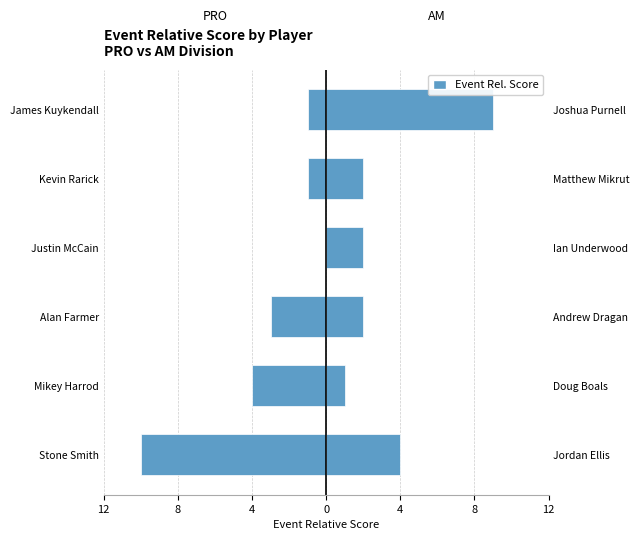

At how many categories does at least one series exceed 1?

5